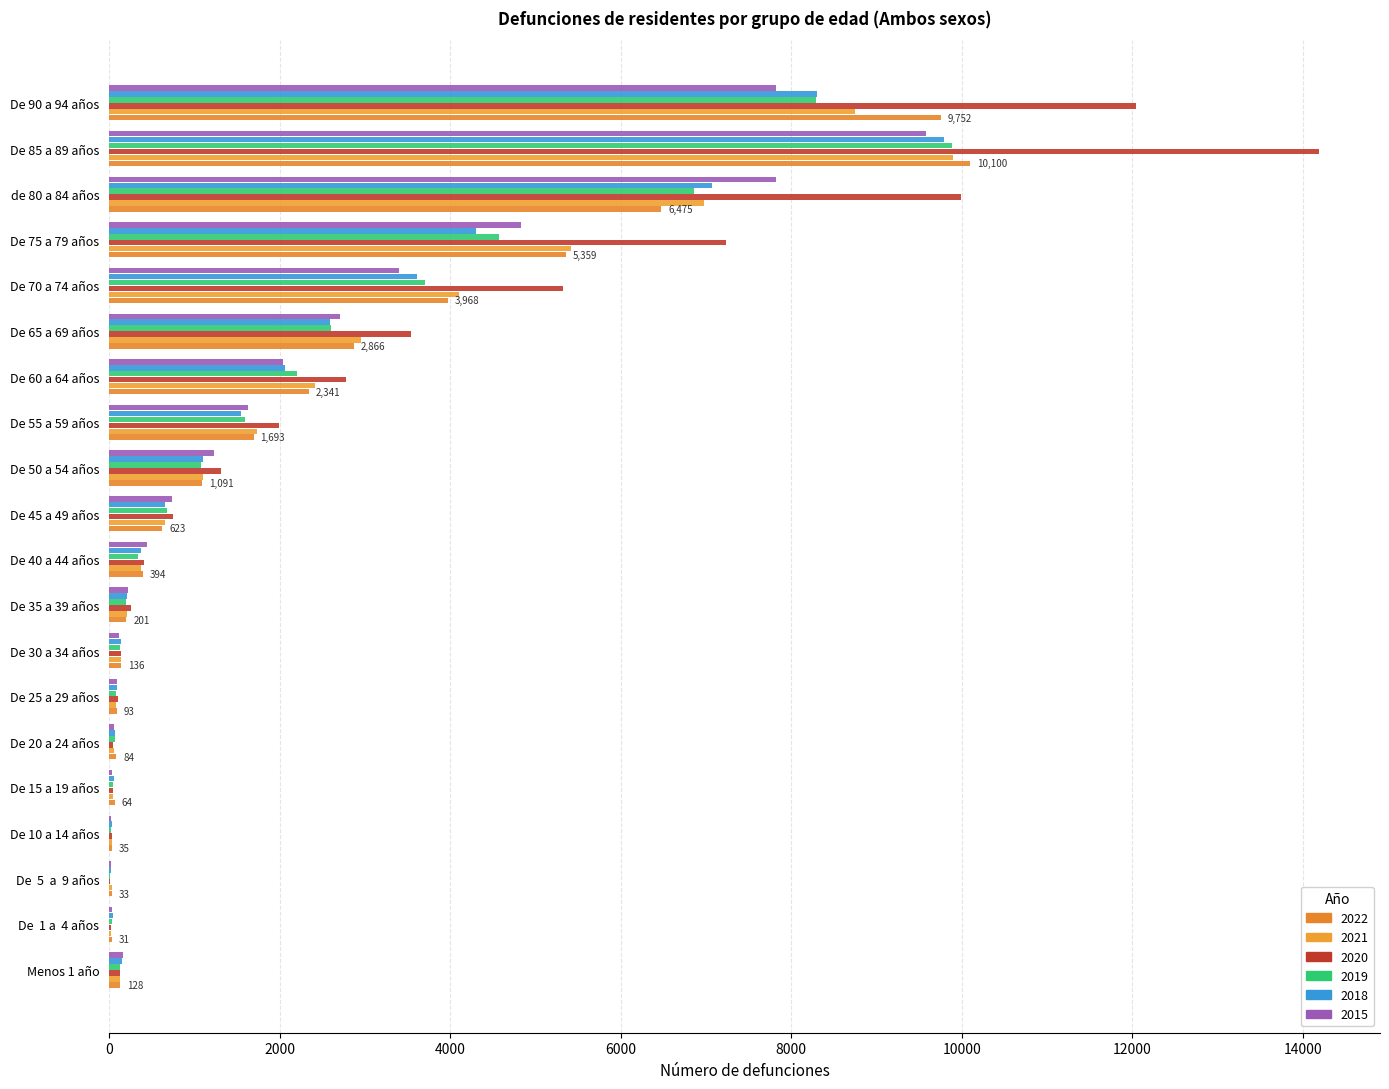

What value does the 2019 series have at De 70 a 74 años?

3709